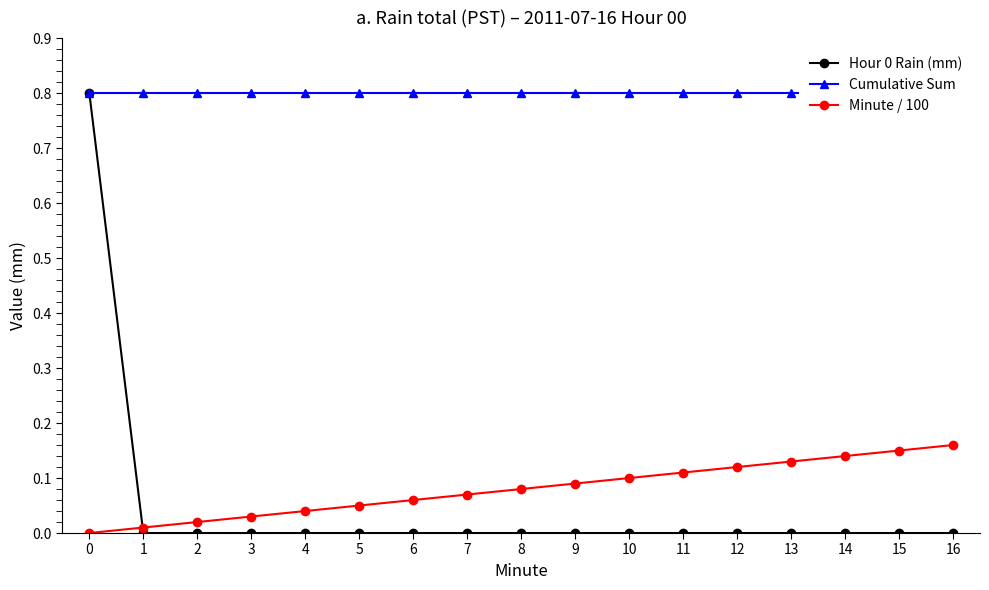

Is the value of Cumulative Sum at 13 greater than the value of Hour 0 Rain (mm) at 7?

Yes